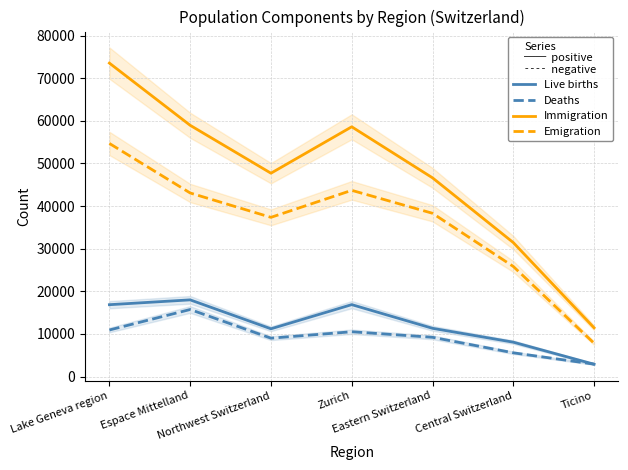

What is the lowest value of the Live births series?

2908